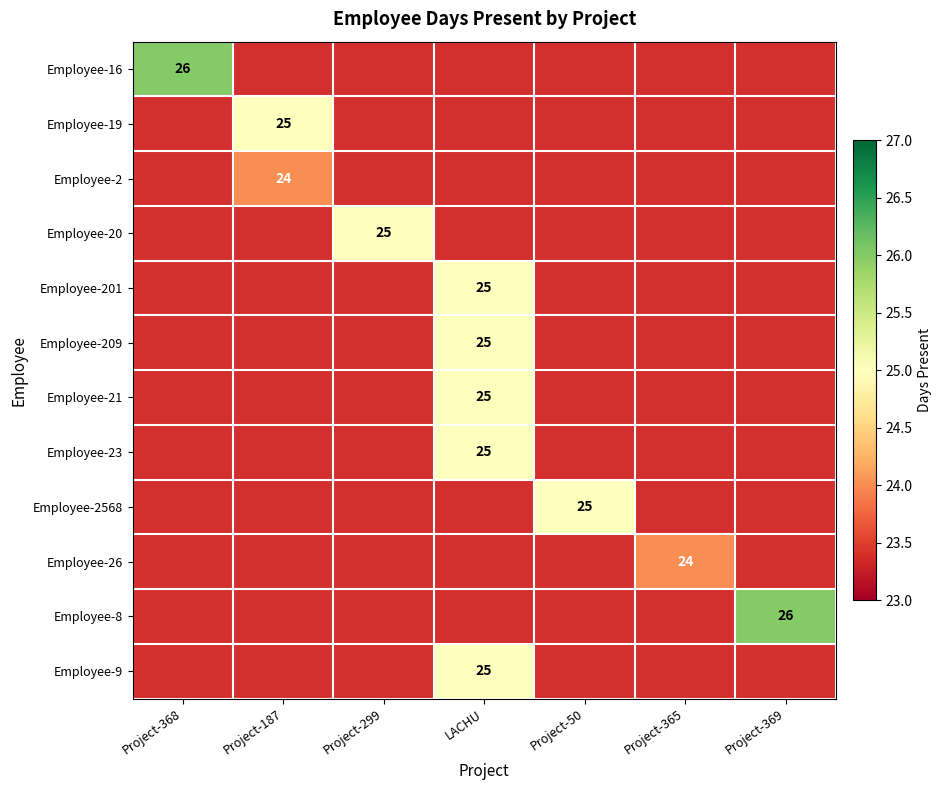

Count the number of categories in the chart.

7